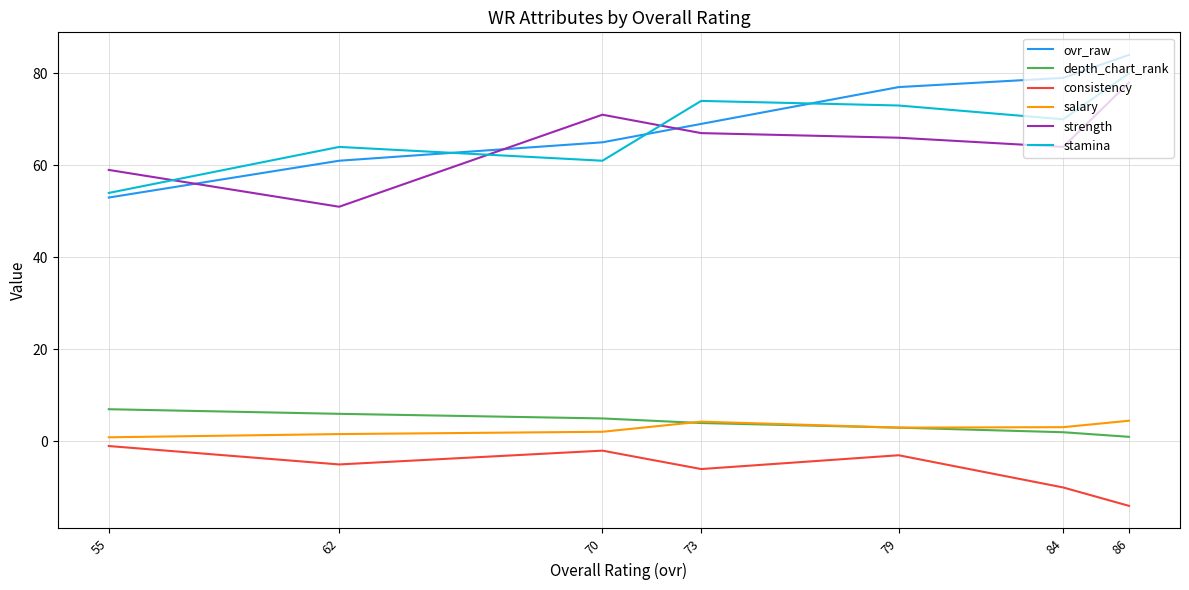

True or false: depth_chart_rank has more than 1 points higher than both neighbors.

False